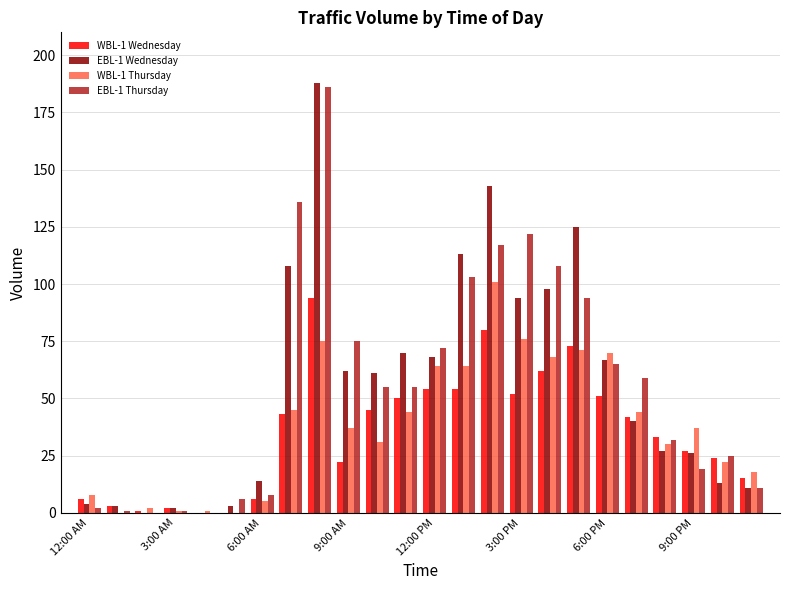

True or false: WBL-1 Thursday has a value of 37 at 9:00 AM.

True